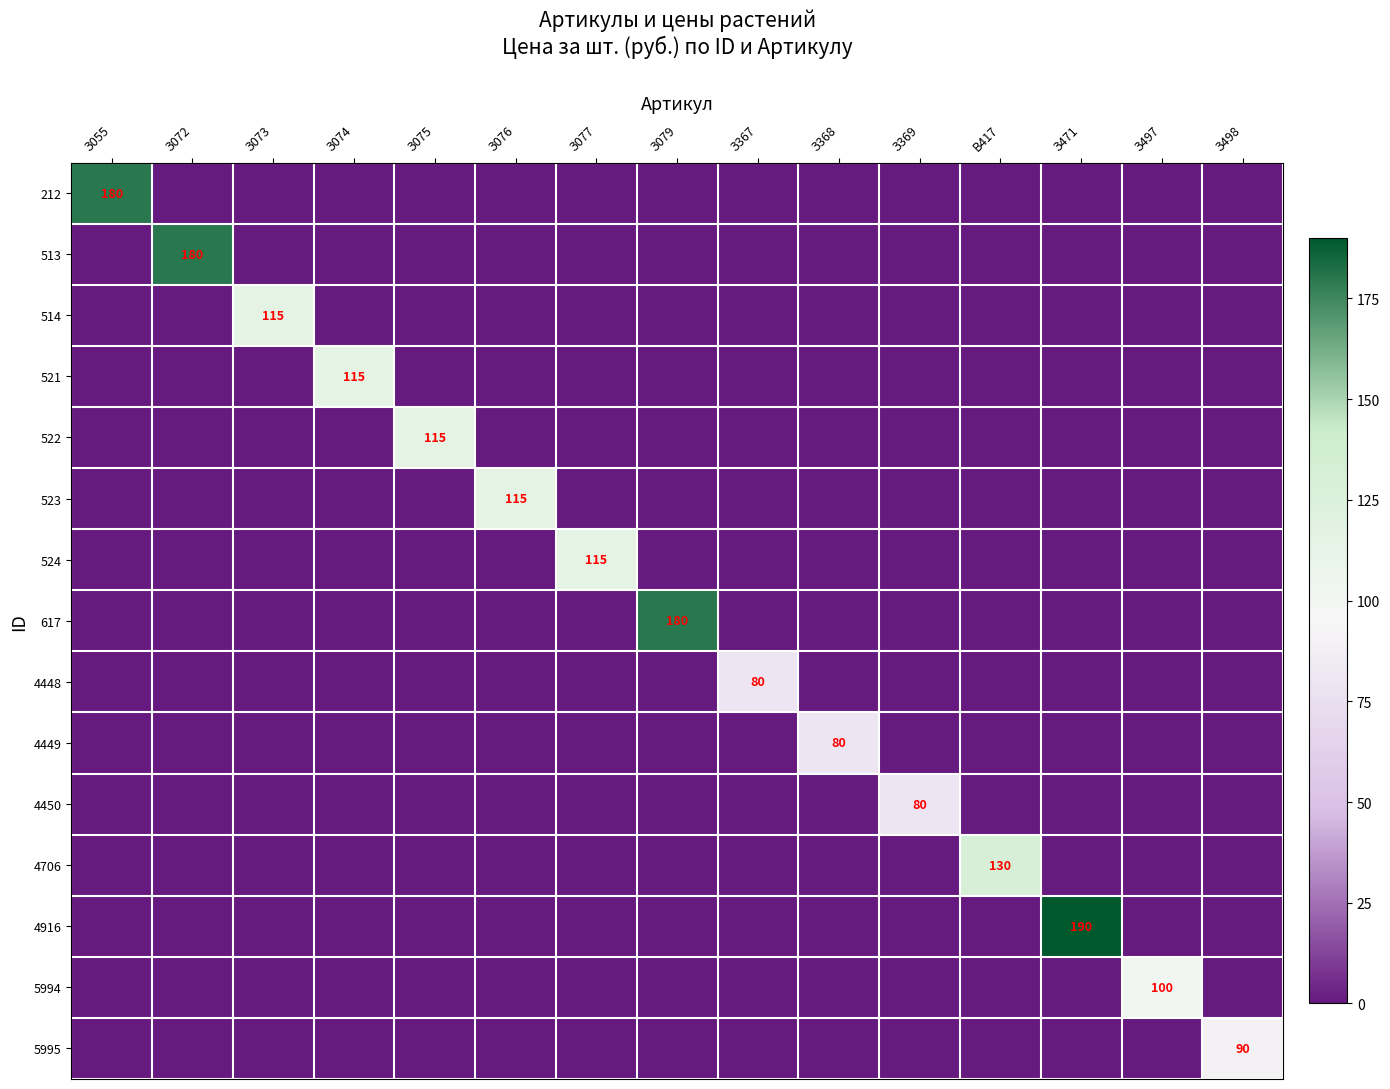

At which label does 514 reach its peak?

З073